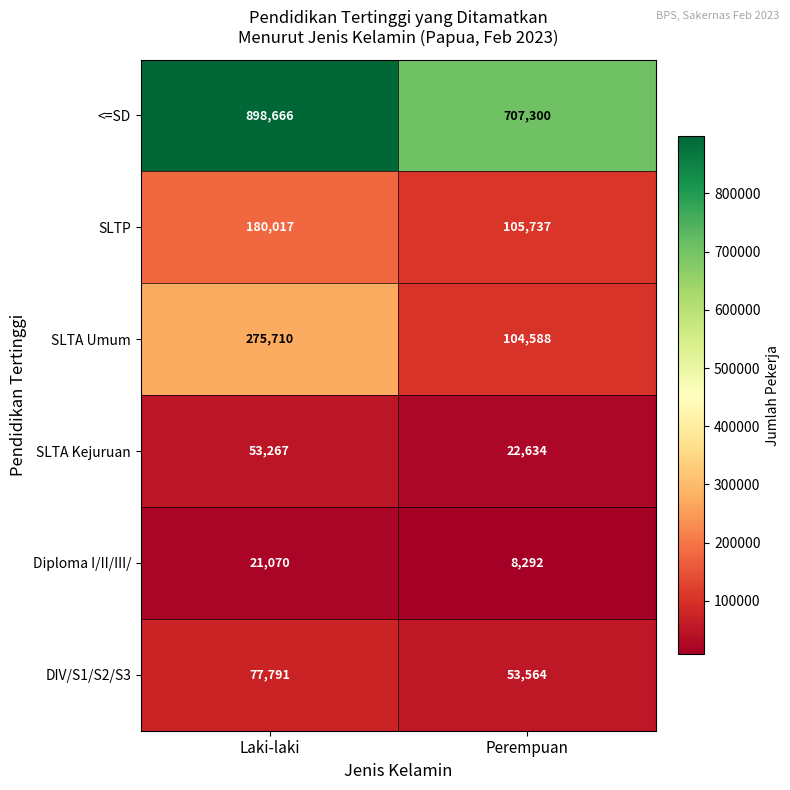

At which category is the sum across all series the highest?

Laki-laki